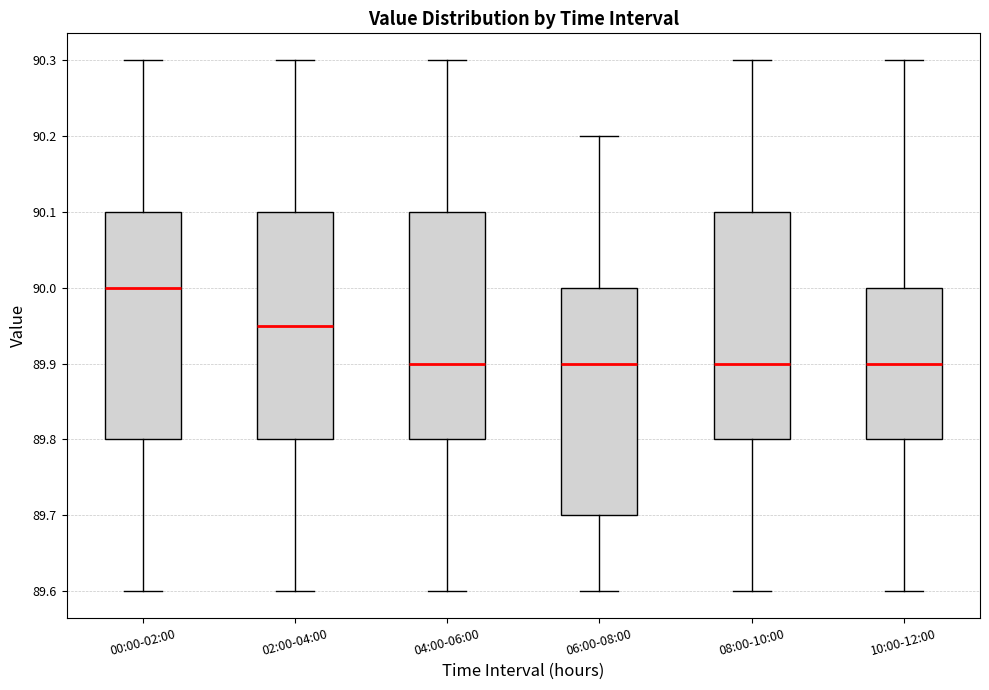

Which box's median line is the highest?

00:00-02:00